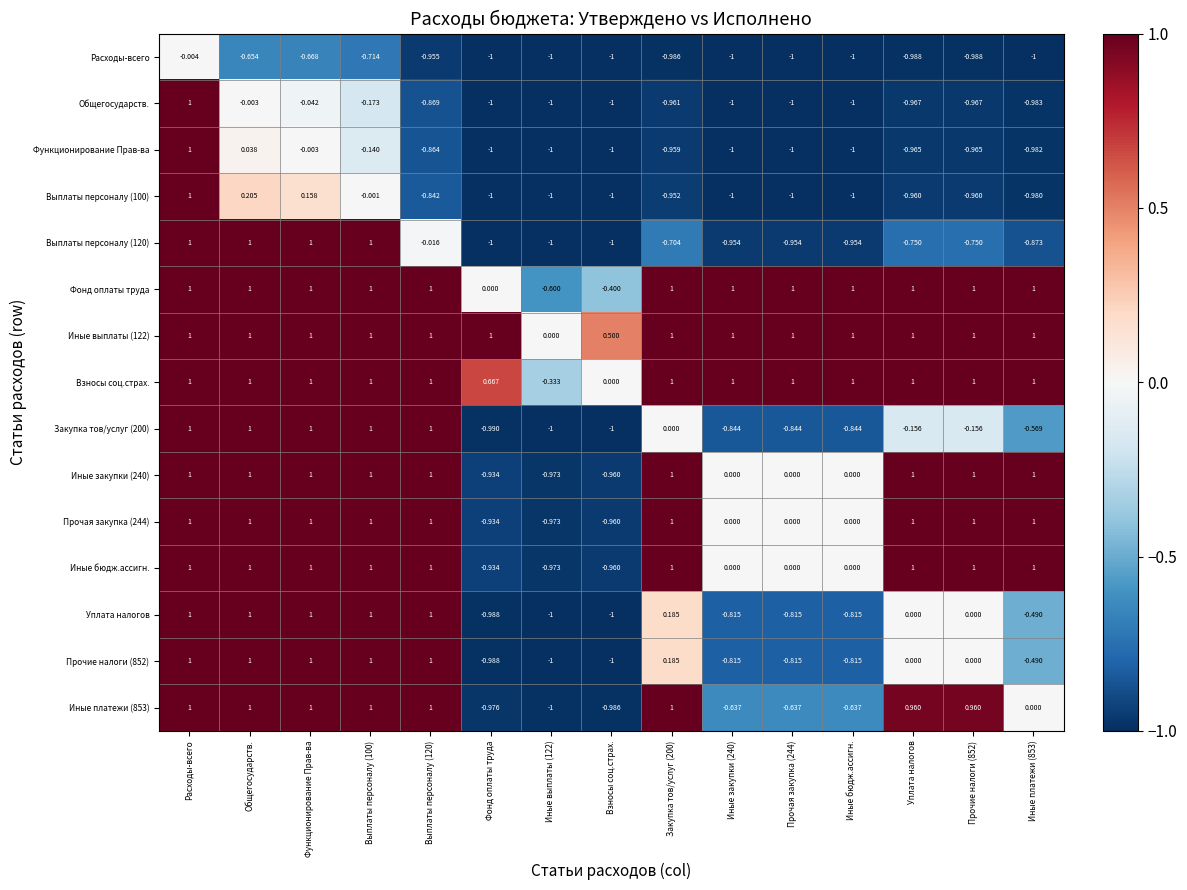

How many data points in Взносы соц.страх. are less than 1?

3